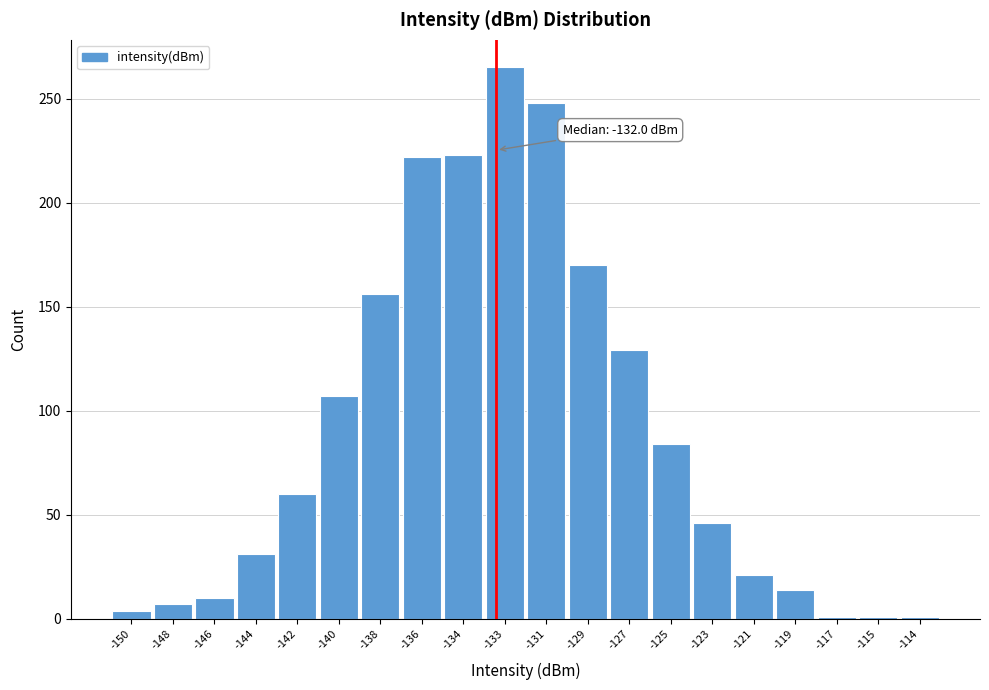

What is the difference between the maximum and second lowest values?

264